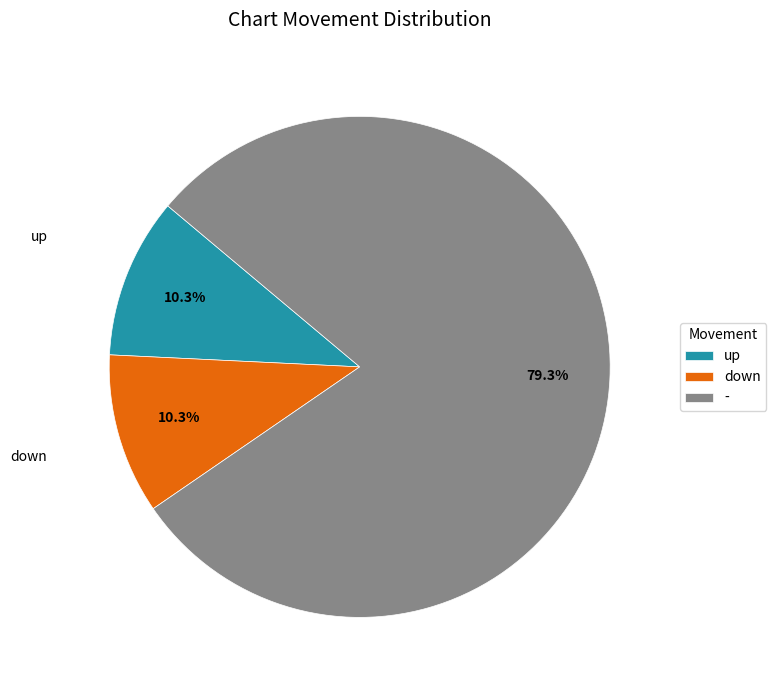

Count the number of slices in the pie.

3